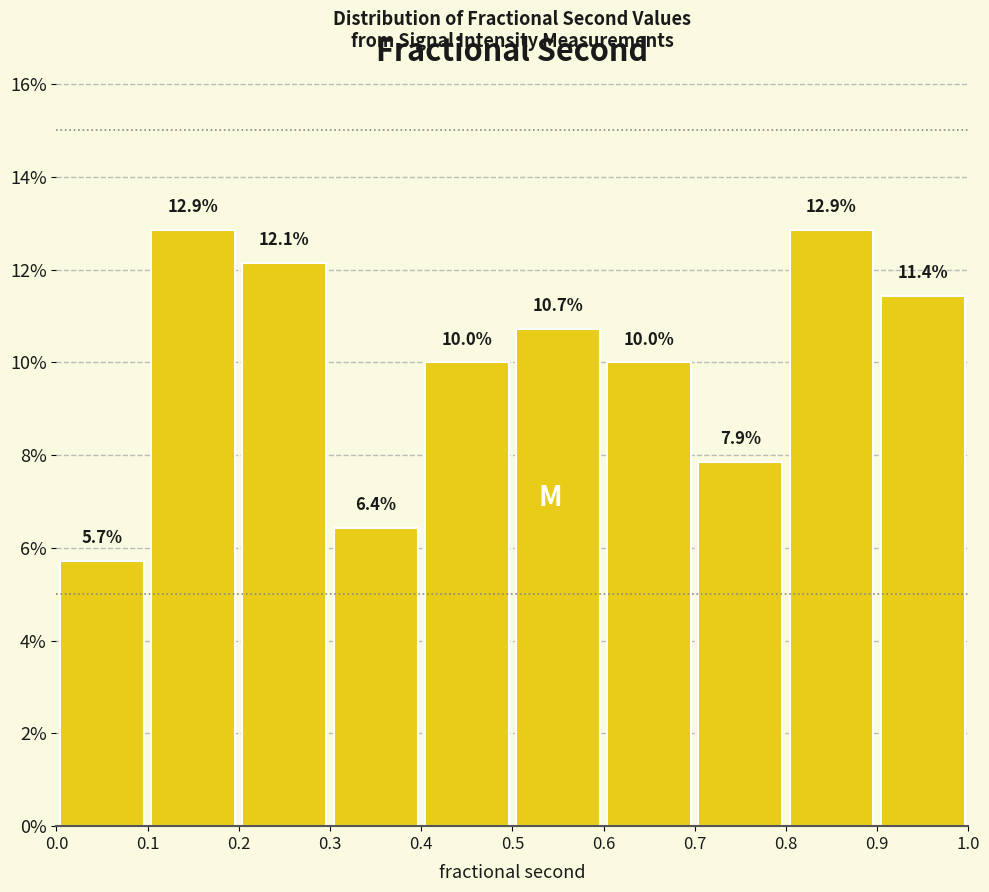

How tall is the bar that spans 0.0 to 0.1 on the x-axis?

5.7